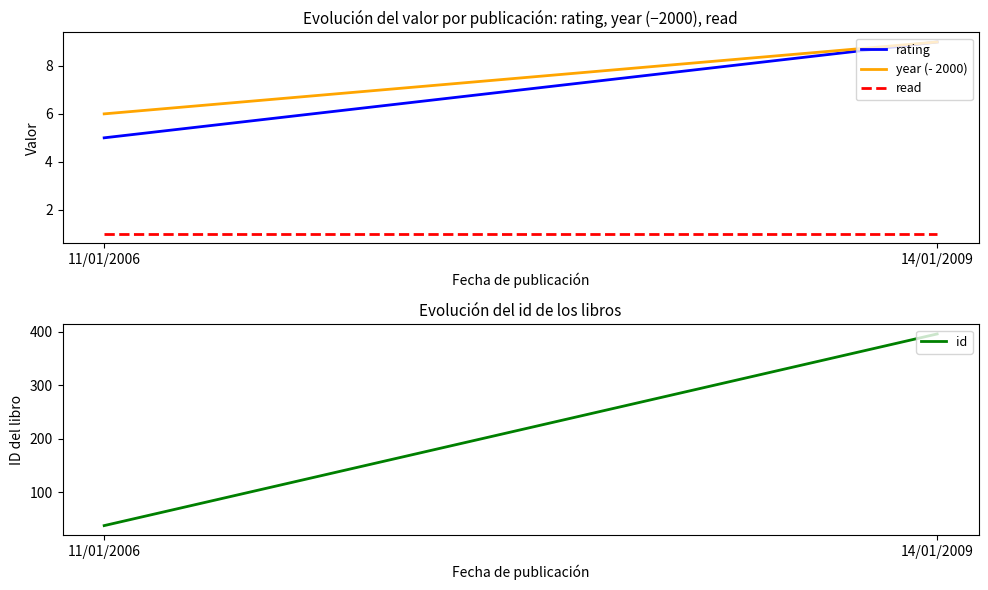

Rank the categories by rating value from lowest to highest.

11/01/2006, 14/01/2009